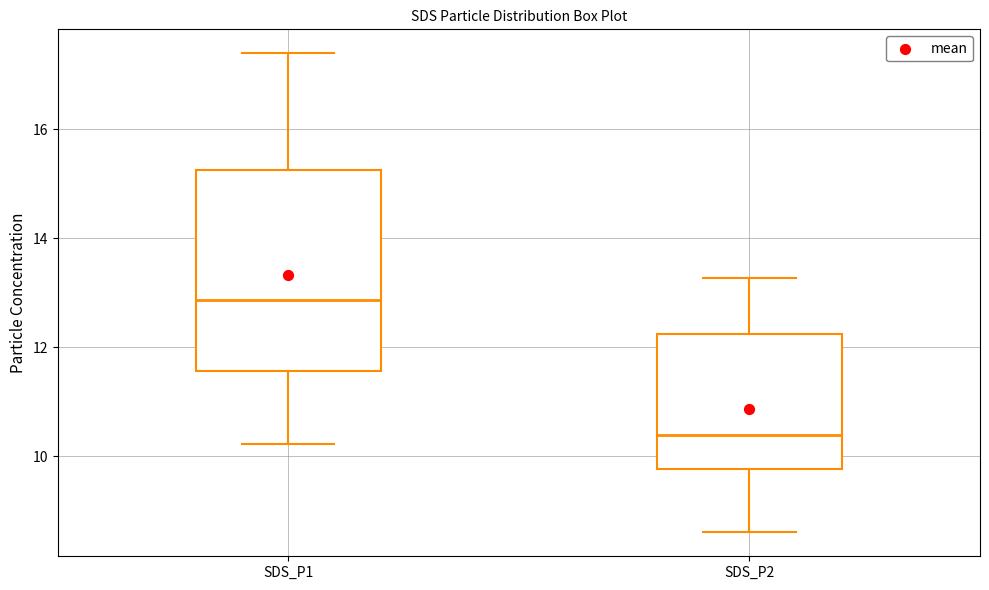

Which box is the tallest, from its lower edge to its upper edge?

SDS_P1